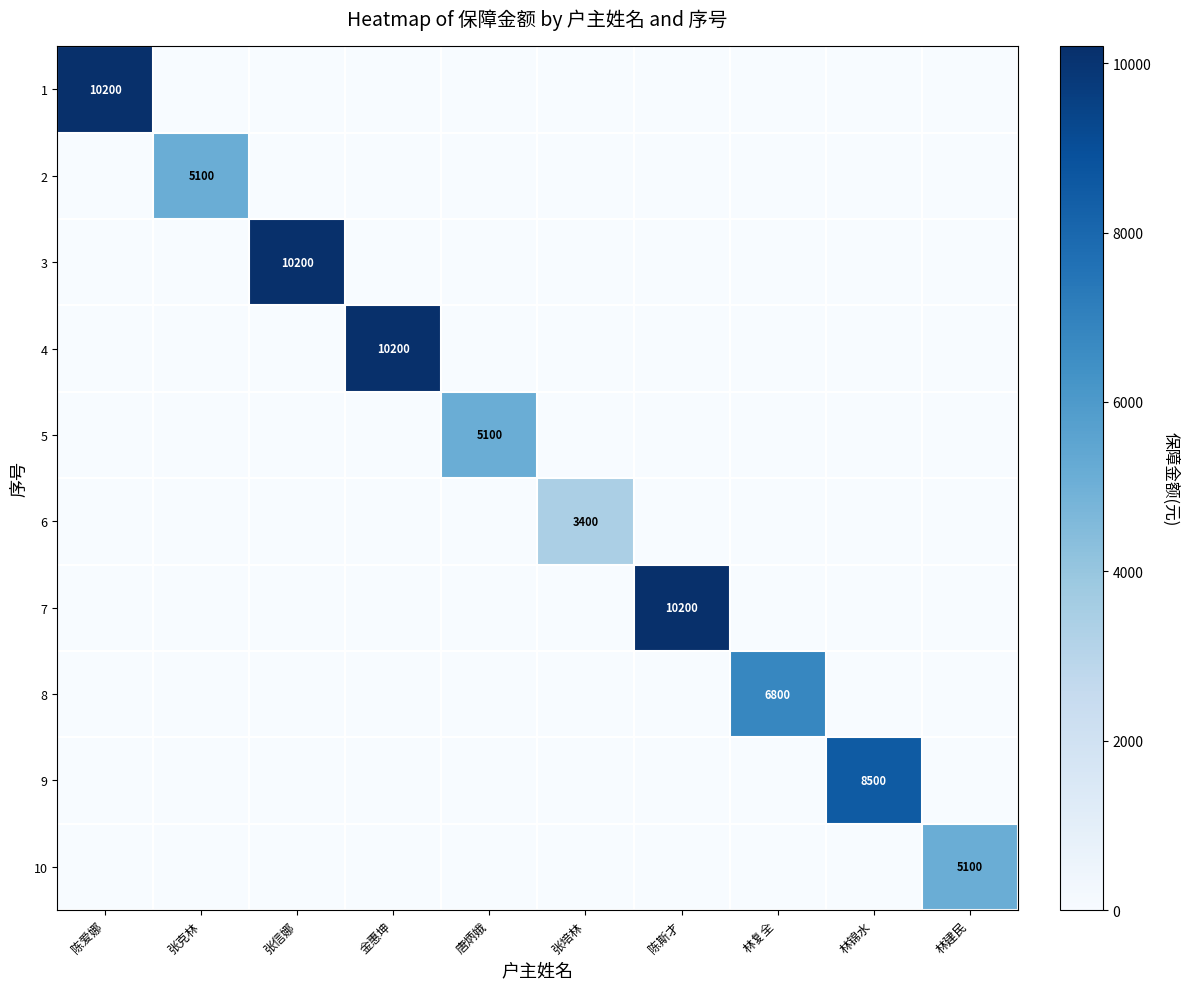

What is the spread (max minus min) of values at 张信娜?

10200